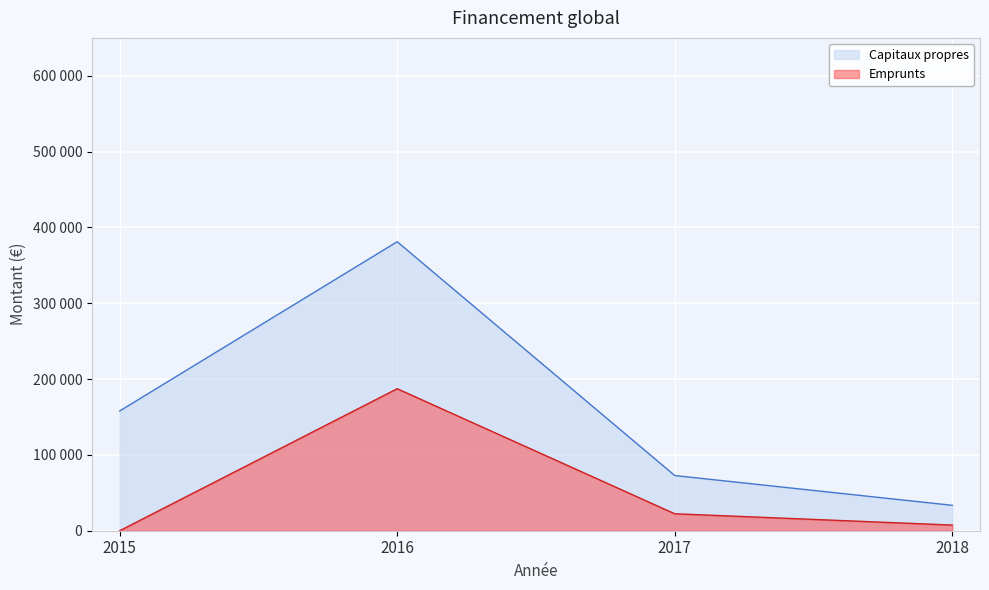

In Emprunts, how many points are higher than both neighbors (excluding endpoints)?

1